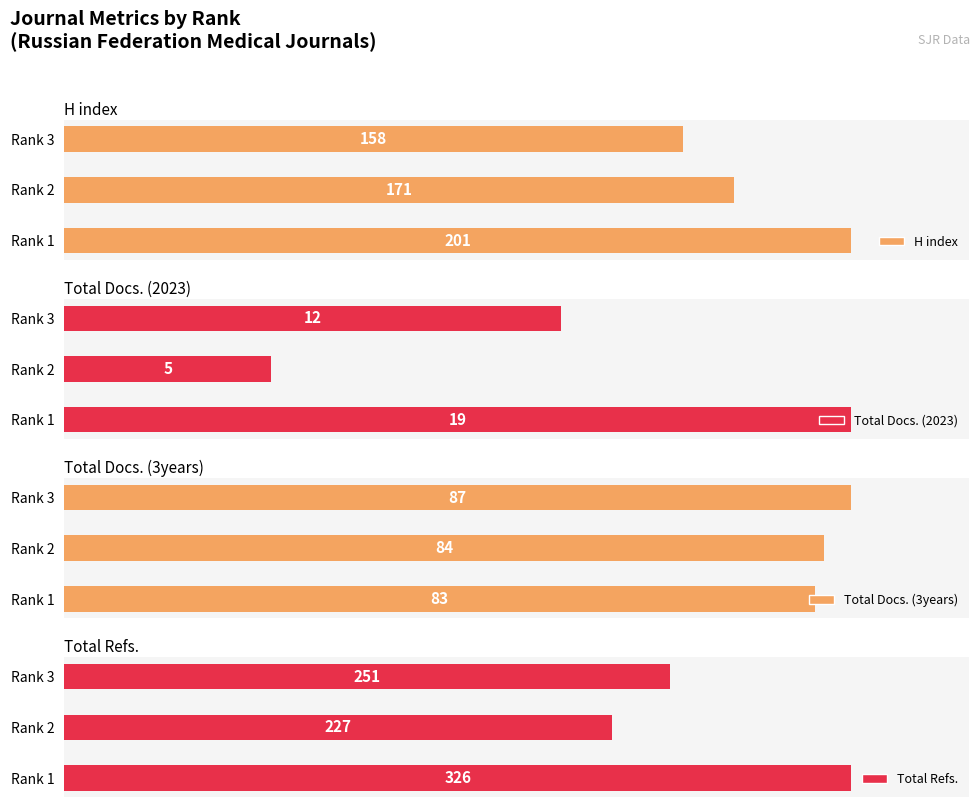

What is the minimum value shown in the chart?

5